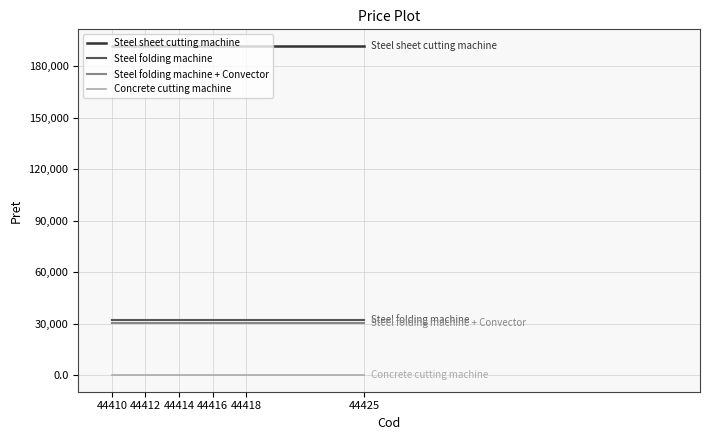

True or false: Concrete cutting machine and Steel sheet cutting machine intersect in this chart.

False